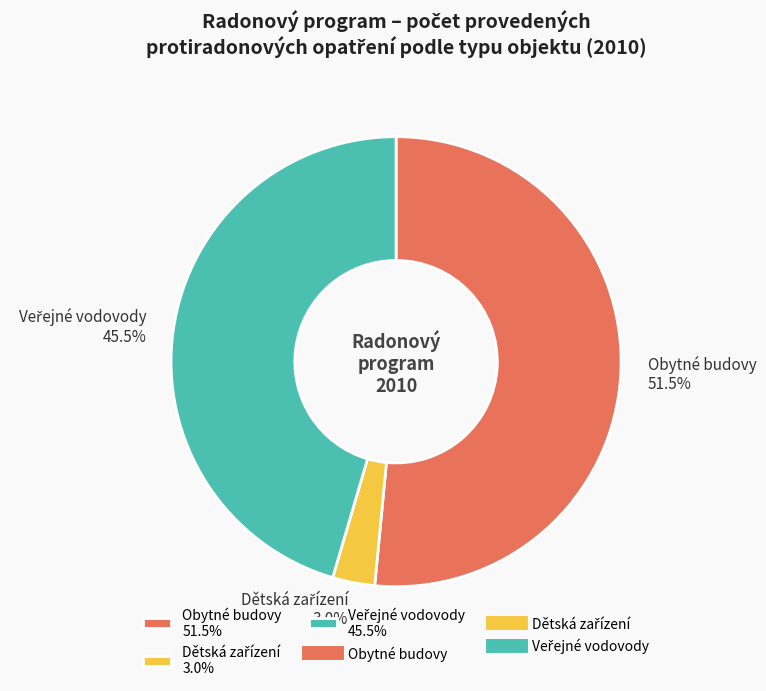

What percentage is NOT represented by Obytné budovy 51.5%?

48.5%